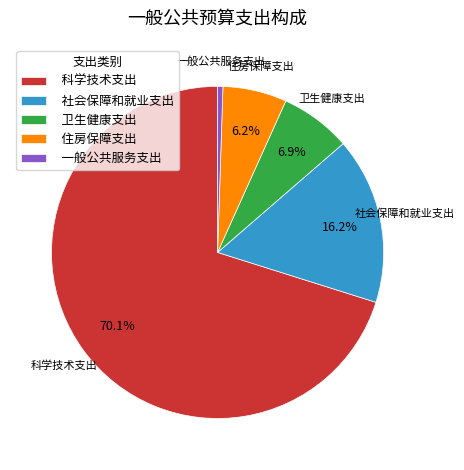

The 科学技术支出 slice represents 80% of the pie. True or false?

False